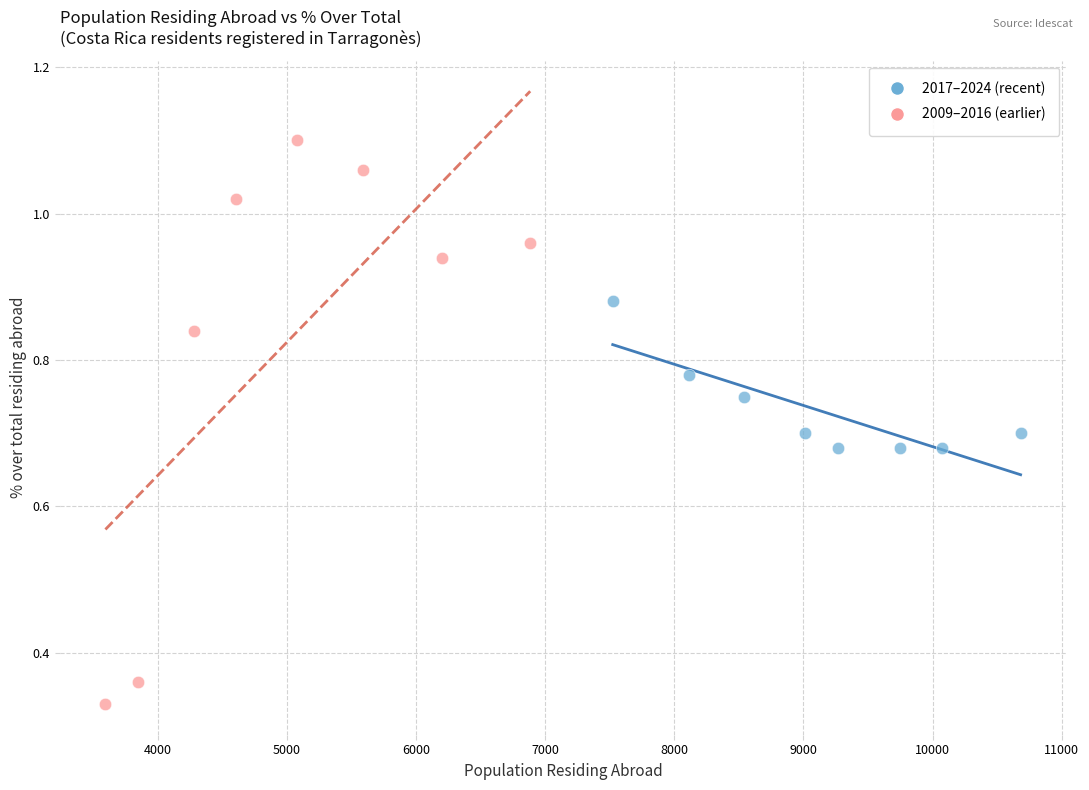

Which series contains the highest Y value?

2017–2024 (recent)